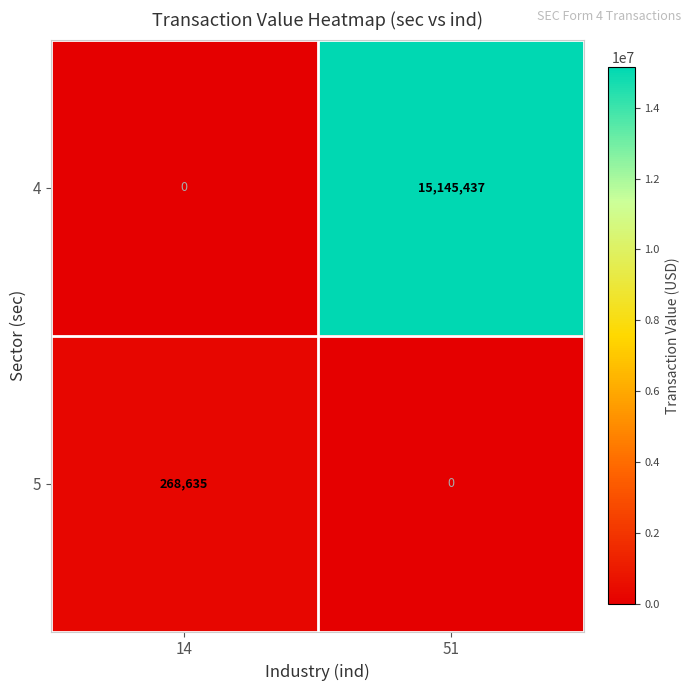

Reading left to right, transcribe all the data shown in this chart.

4: 0	15145437
5: 268635	0